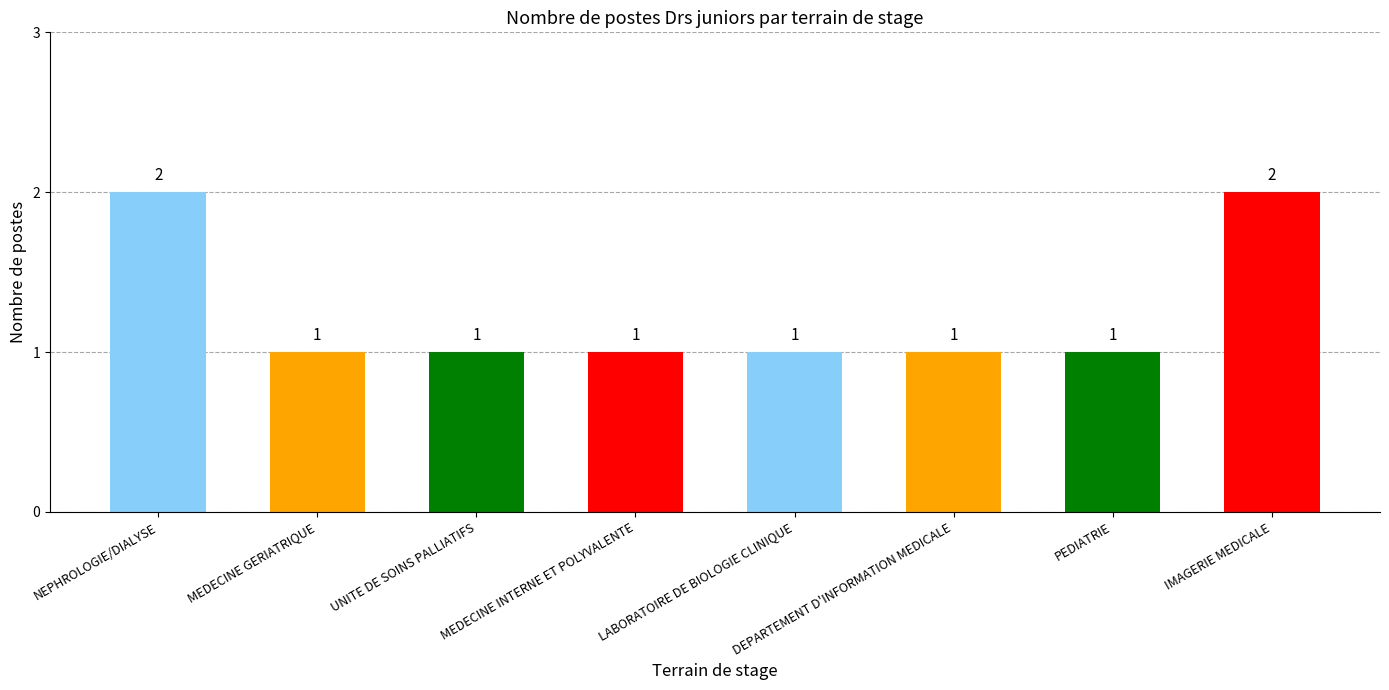

Count the values in the range 1 to 2.

8